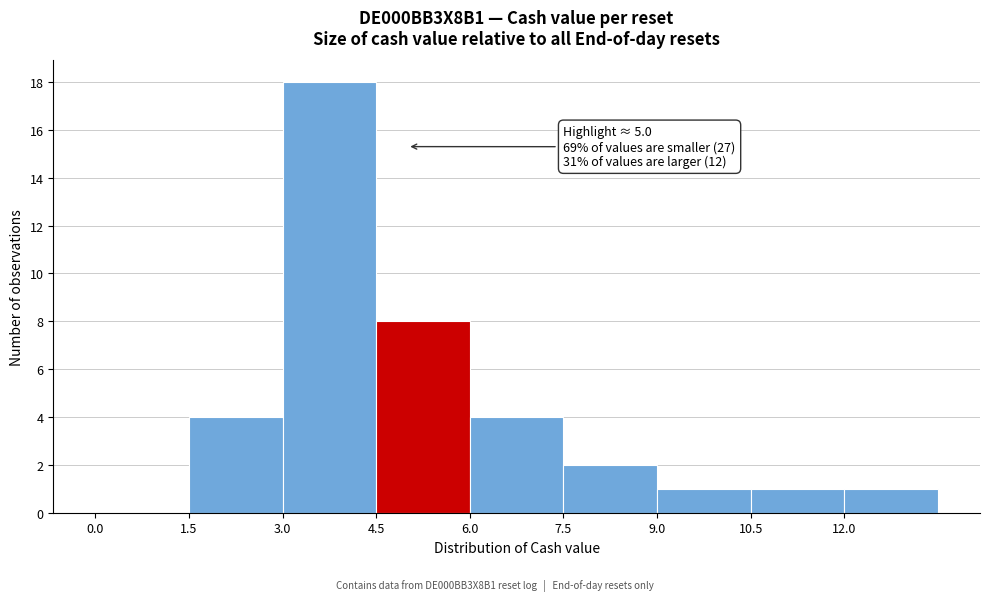

Over which range of the x-axis is the bar tallest?

3.0 to 4.5